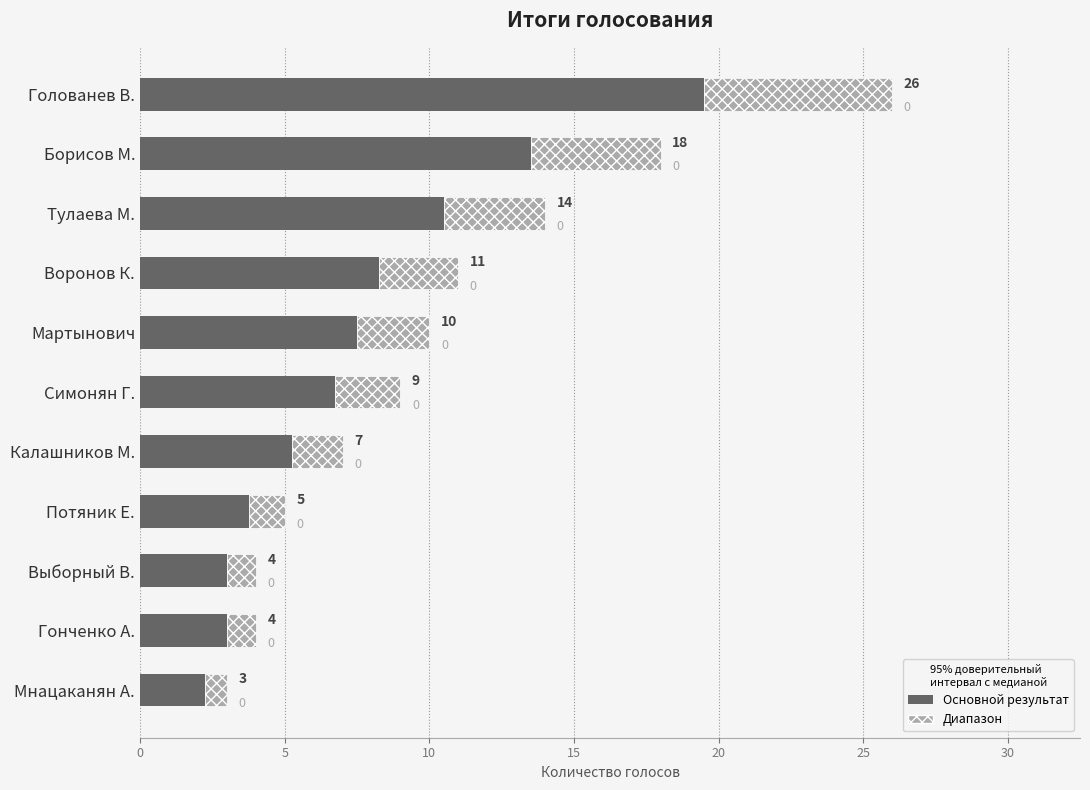

What are all the series names shown in the legend?

Основной результат, Диапазон